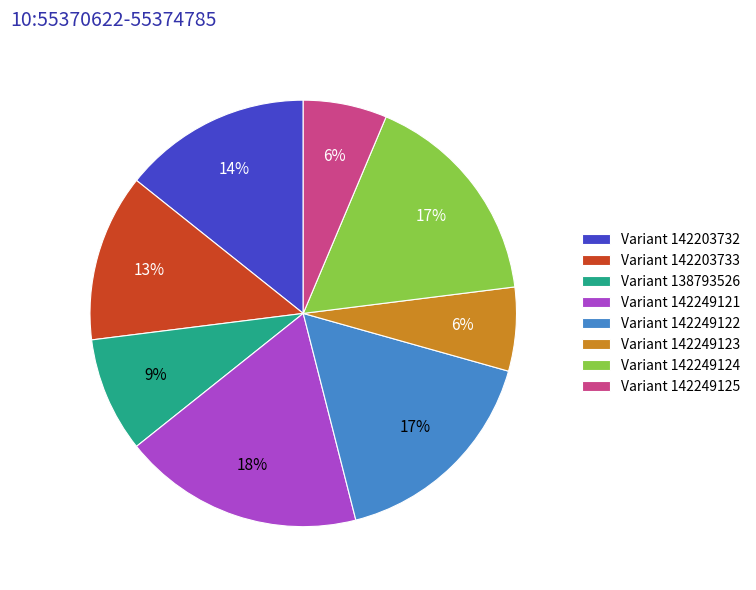

Which has a higher value, Variant 142249121 or Variant 142249122?

Variant 142249121